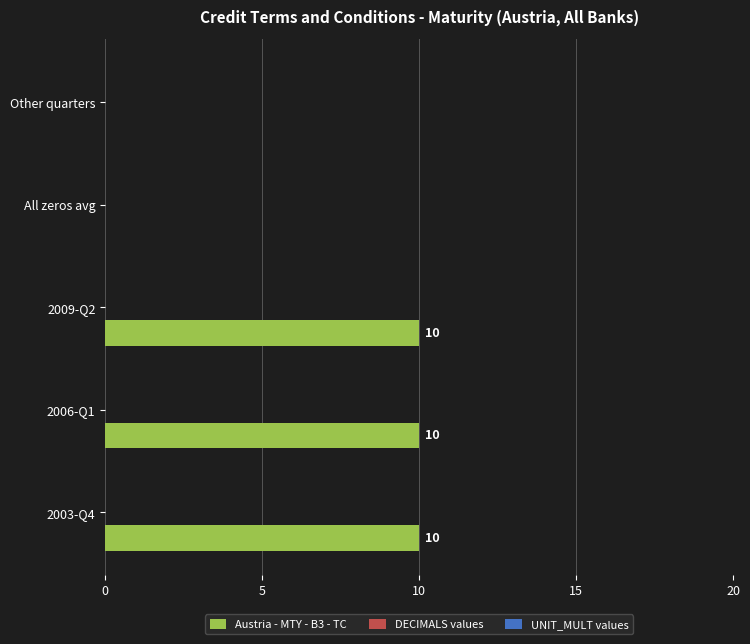

What is the greatest value displayed?

10